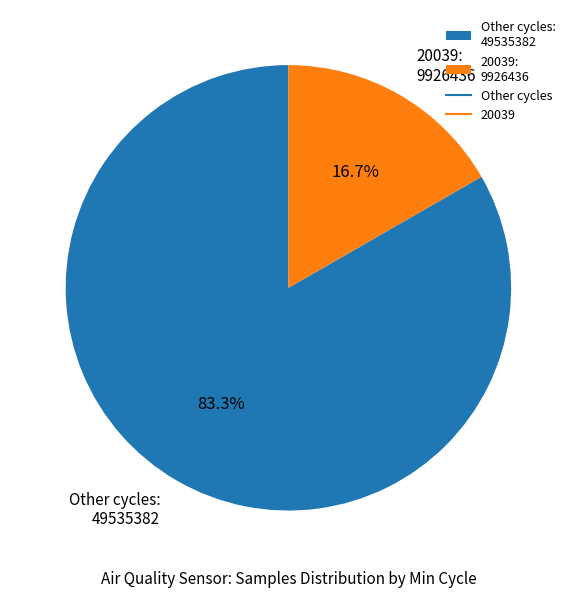

What is the smallest slice in the pie chart?

20039: 9926436